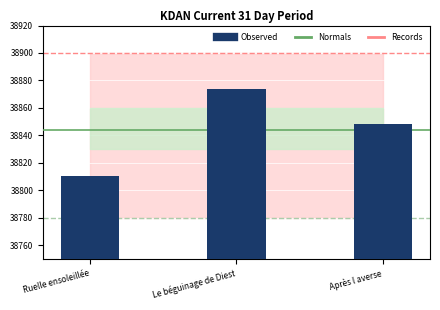

True or false: the data shows 38874 at Le béguinage de Diest.

True